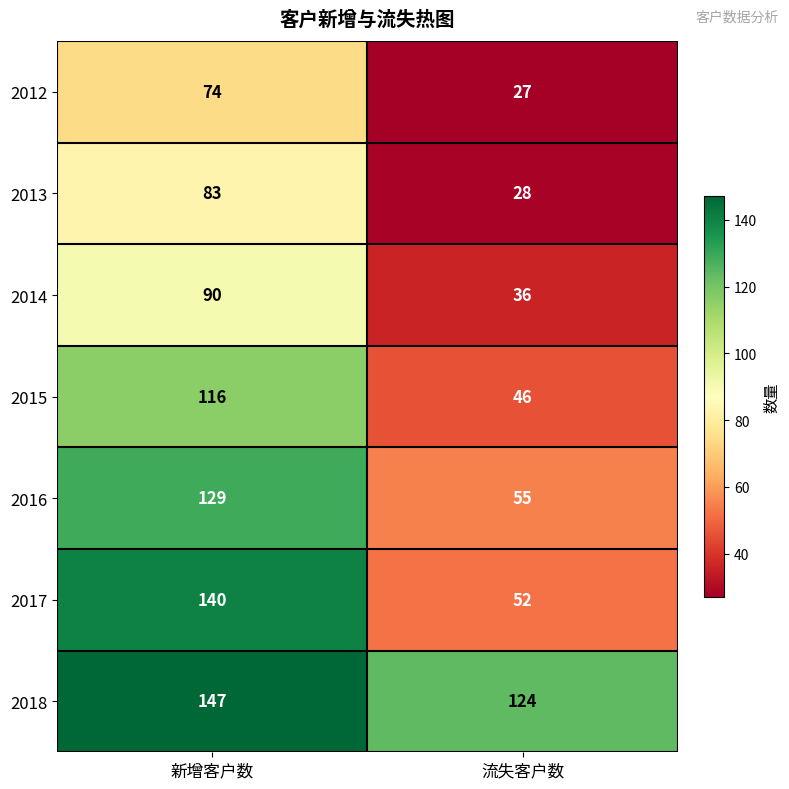

Between 新增客户数 and 流失客户数, which series saw the biggest shift?

2017